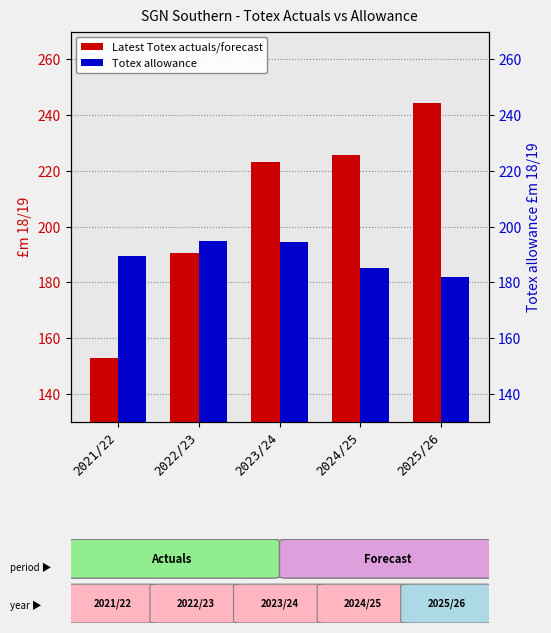

True or false: Latest Totex actuals/forecast has a value of 223.2 at 2023/24.

True